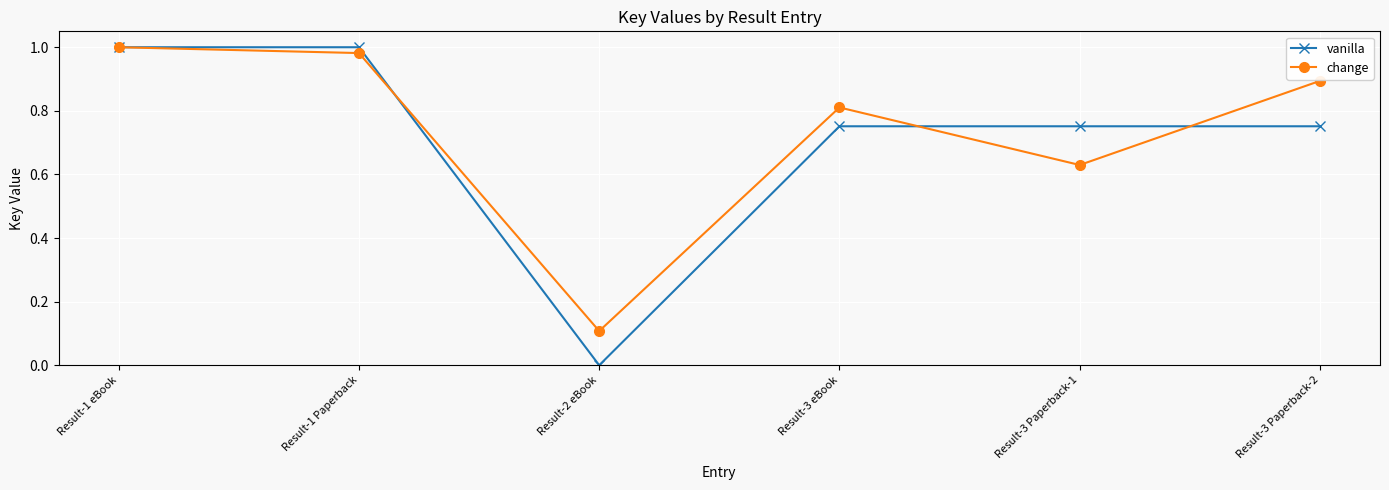

Which series has the largest total across all categories?

change